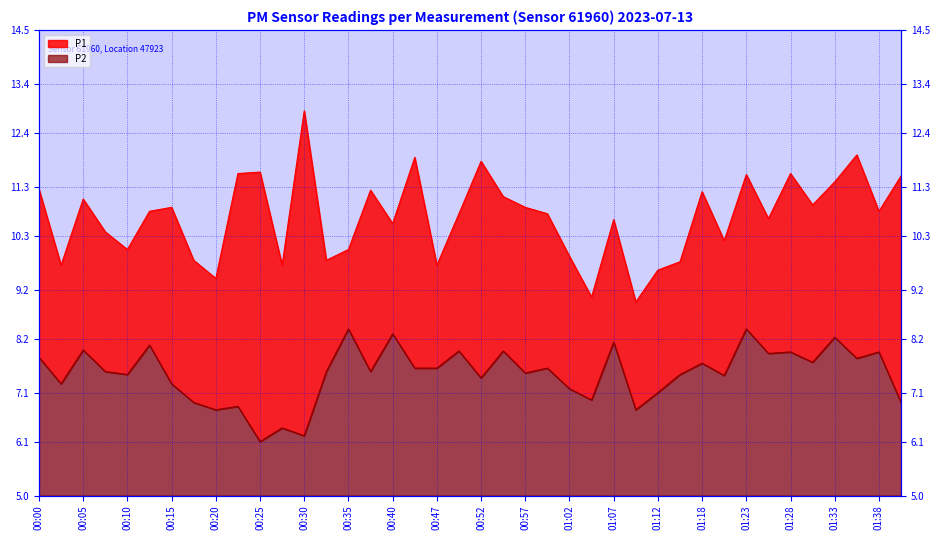

Between 00:57 and 00:52, which is larger?

00:52